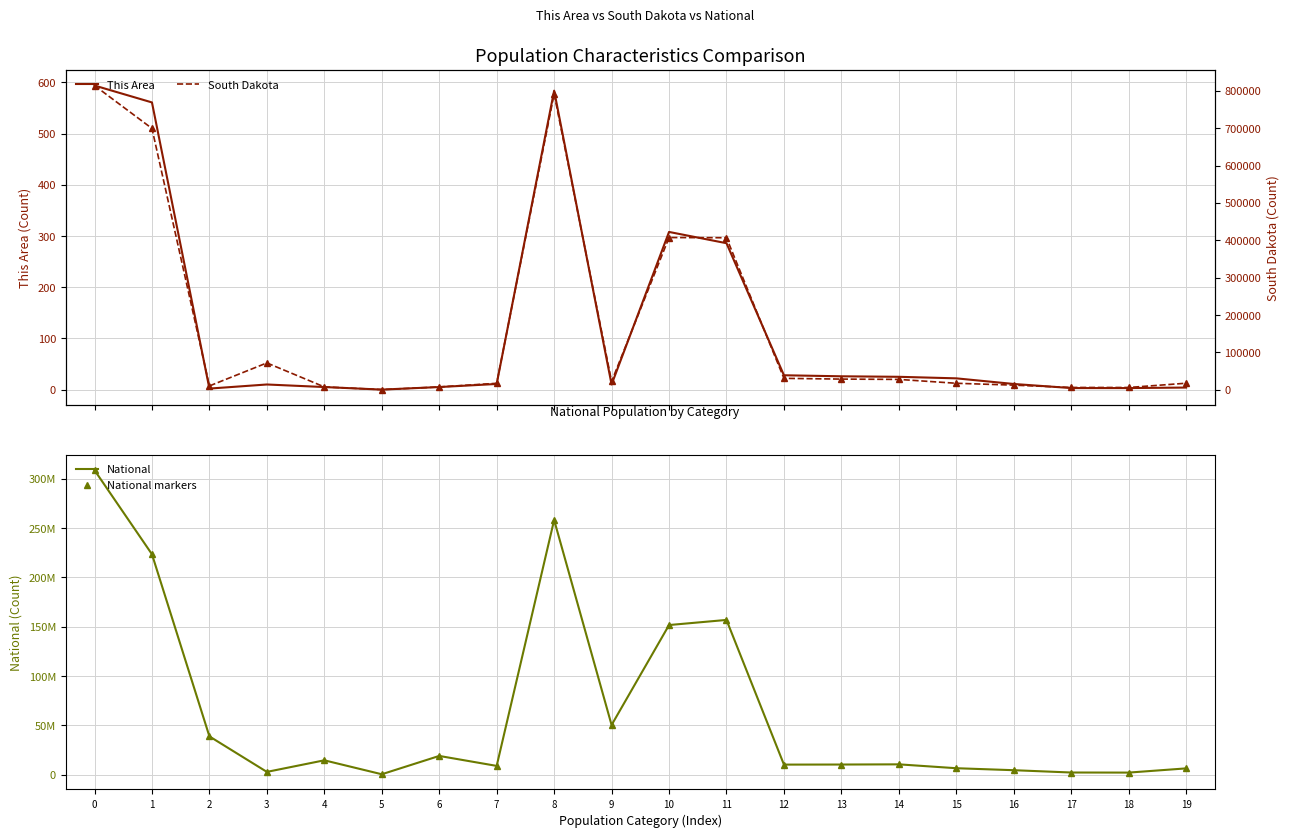

Reading left to right, transcribe all the data shown in this chart.

This Area: 0=594	1=561	2=2	3=10	4=5	5=0	6=5	7=11	8=584	9=10	10=308	11=286	12=28	13=26	14=25	15=22	16=11	17=3	18=3	19=4
National: 0=308745538	1=223553265	2=38929319	3=2932248	4=14674252	5=540013	6=19107368	7=9009073	8=258267944	9=50477594	10=151781326	11=156964212	12=10319427	13=10389638	14=10579862	15=6656209	16=4647457	17=2308319	18=2223198	19=6482659
National markers: 0=308745538	1=223553265	2=38929319	3=2932248	4=14674252	5=540013	6=19107368	7=9009073	8=258267944	9=50477594	10=151781326	11=156964212	12=10319427	13=10389638	14=10579862	15=6656209	16=4647457	17=2308319	18=2223198	19=6482659
South Dakota: 0=814180	1=699392	2=10207	3=71817	4=7610	5=394	6=7477	7=17283	8=792061	9=22119	10=407381	11=406799	12=30535	13=28544	14=27678	15=17342	16=12340	17=6128	18=6055	19=17480
South Dakota markers: 0=814180	1=699392	2=10207	3=71817	4=7610	5=394	6=7477	7=17283	8=792061	9=22119	10=407381	11=406799	12=30535	13=28544	14=27678	15=17342	16=12340	17=6128	18=6055	19=17480